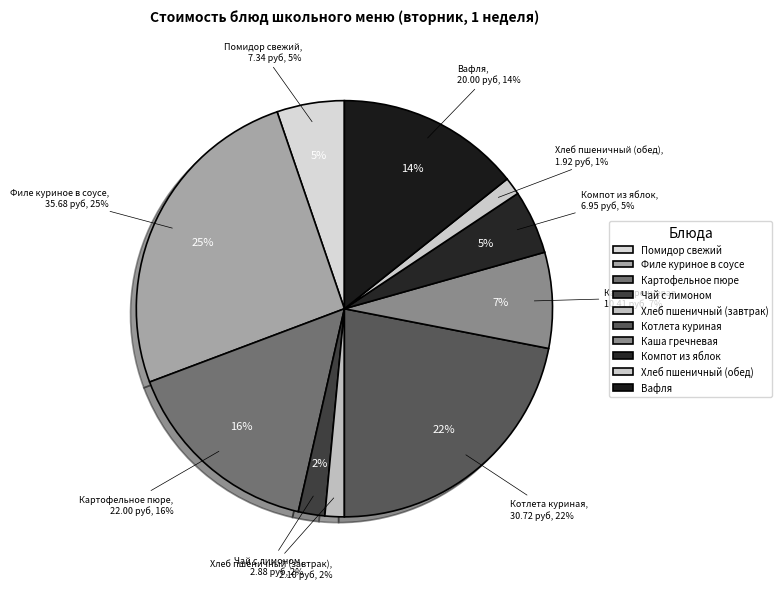

How many segments does this pie chart have?

10